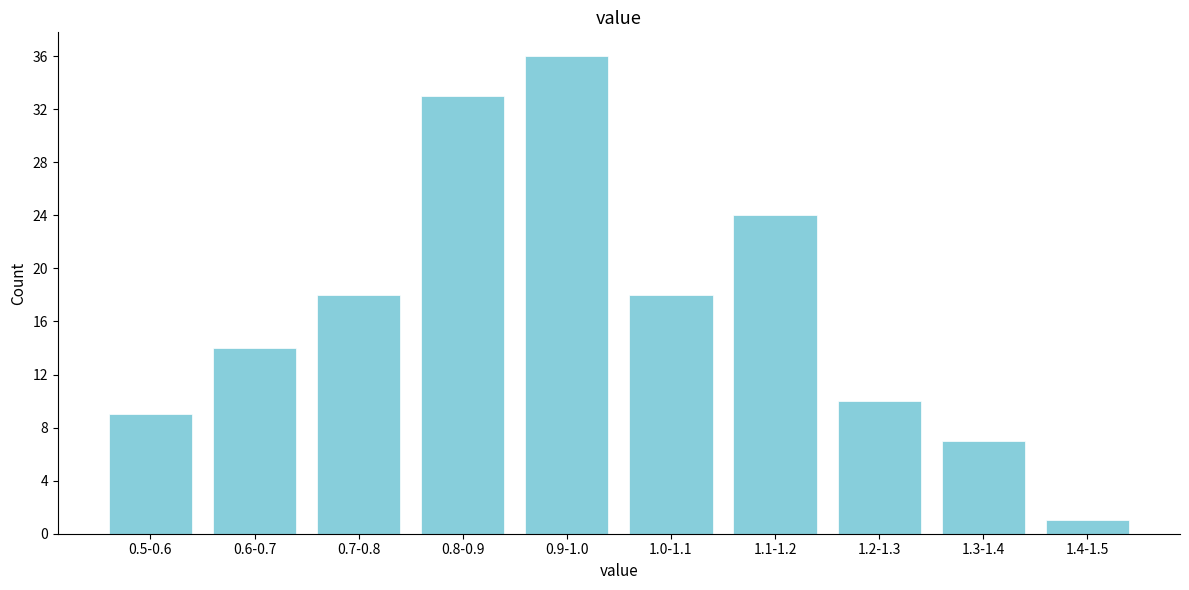

Reading left to right, list all the values displayed in this chart.

0.5-0.6=9	0.6-0.7=14	0.7-0.8=18	0.8-0.9=33	0.9-1.0=36	1.0-1.1=18	1.1-1.2=24	1.2-1.3=10	1.3-1.4=7	1.4-1.5=1